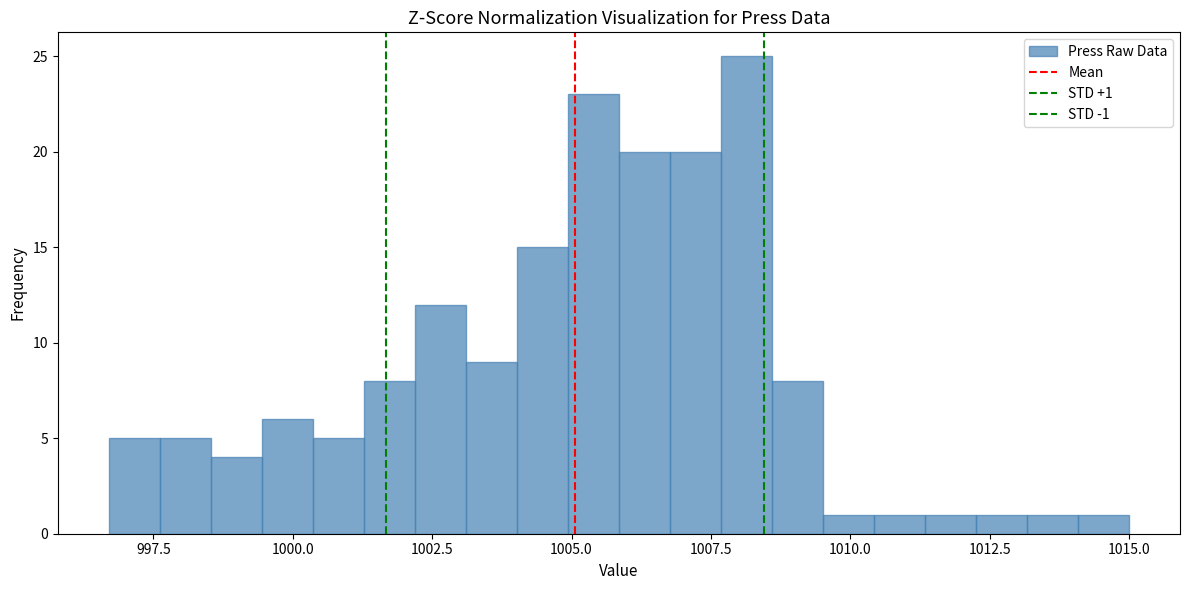

Around what value on the x-axis is the tallest bar? Give the approximate position of its centre, as read against the axis.

1008.0